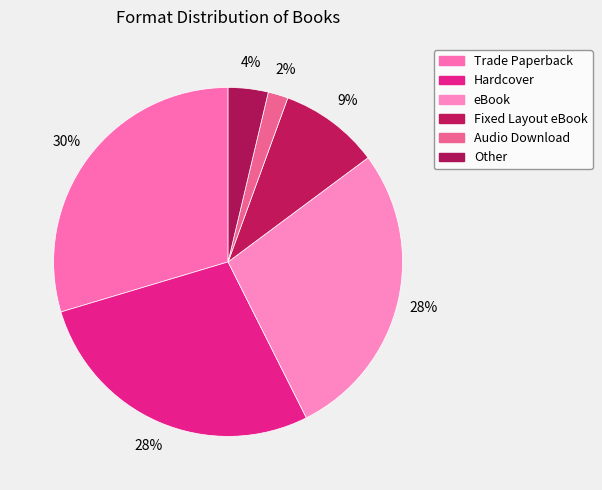

To the nearest percent, what portion does Other represent?

4%